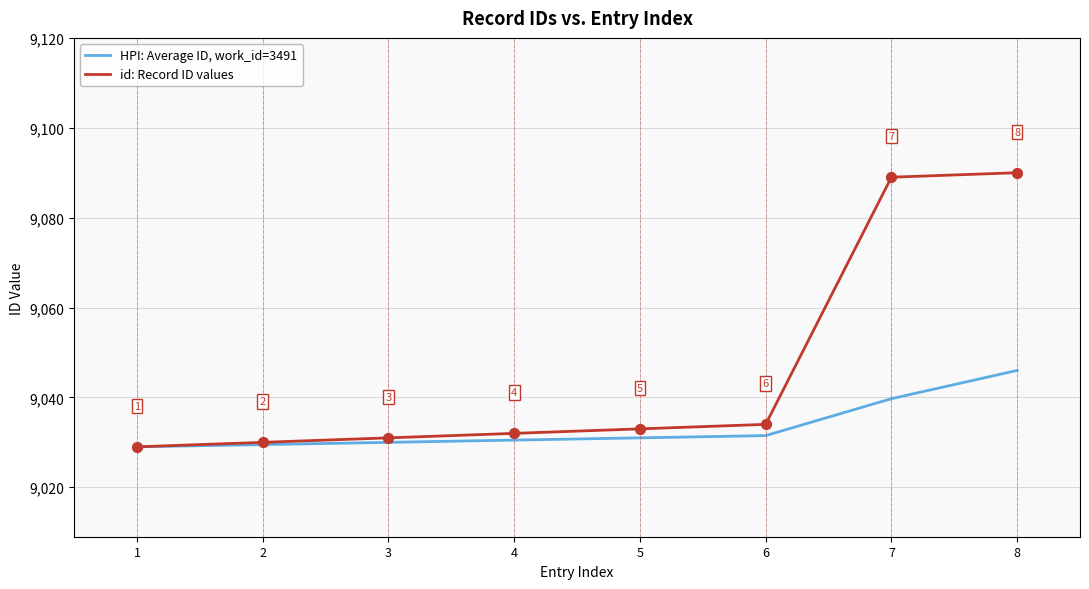

Which series changed the most between 1 and 4?

id: Record ID values